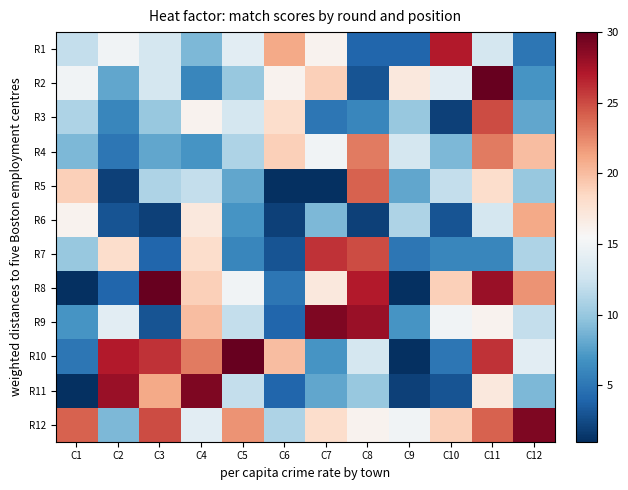

Reading left to right, transcribe all the data shown in this chart.

R1: C1=12	C2=15	C3=13	C4=9	C5=14	C6=21	C7=16	C8=4	C9=4	C10=27	C11=13	C12=5
R2: C1=15	C2=8	C3=13	C4=6	C5=10	C6=16	C7=19	C8=3	C9=17	C10=14	C11=30	C12=7
R3: C1=11	C2=6	C3=10	C4=16	C5=13	C6=18	C7=5	C8=6	C9=10	C10=2	C11=25	C12=8
R4: C1=9	C2=5	C3=8	C4=7	C5=11	C6=19	C7=15	C8=23	C9=13	C10=9	C11=23	C12=20
R5: C1=19	C2=2	C3=11	C4=12	C5=8	C6=1	C7=1	C8=24	C9=8	C10=12	C11=18	C12=10
R6: C1=16	C2=3	C3=2	C4=17	C5=7	C6=2	C7=9	C8=2	C9=11	C10=3	C11=13	C12=21
R7: C1=10	C2=18	C3=4	C4=18	C5=6	C6=3	C7=26	C8=25	C9=5	C10=6	C11=6	C12=11
R8: C1=1	C2=4	C3=30	C4=19	C5=15	C6=5	C7=17	C8=27	C9=1	C10=19	C11=28	C12=22
R9: C1=7	C2=14	C3=3	C4=20	C5=12	C6=4	C7=29	C8=28	C9=7	C10=15	C11=16	C12=12
R10: C1=5	C2=27	C3=26	C4=23	C5=30	C6=20	C7=7	C8=13	C9=1	C10=5	C11=26	C12=14
R11: C1=1	C2=28	C3=21	C4=29	C5=12	C6=4	C7=8	C8=10	C9=2	C10=3	C11=17	C12=9
R12: C1=24	C2=9	C3=25	C4=14	C5=22	C6=11	C7=18	C8=16	C9=15	C10=19	C11=24	C12=29